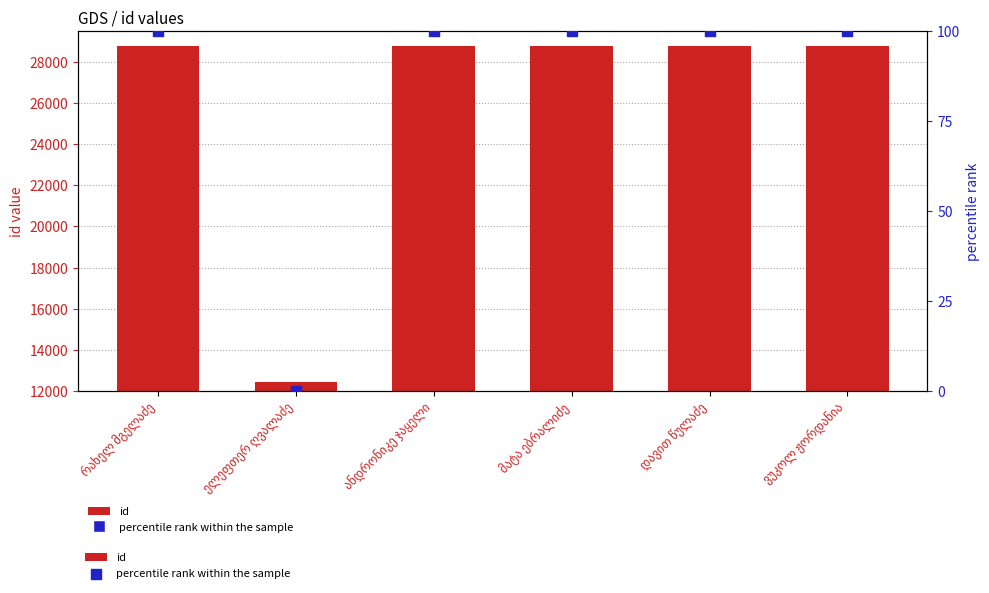

What are all the series names shown in the legend?

id, percentile rank within the sample